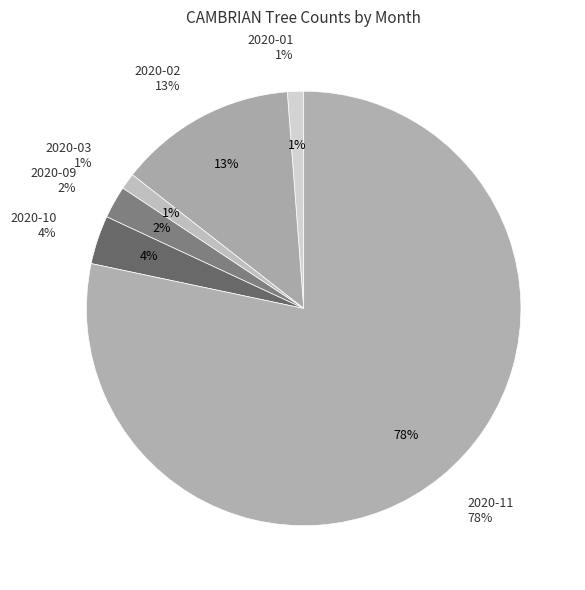

Which slice represents more than half of the pie?

2020-11